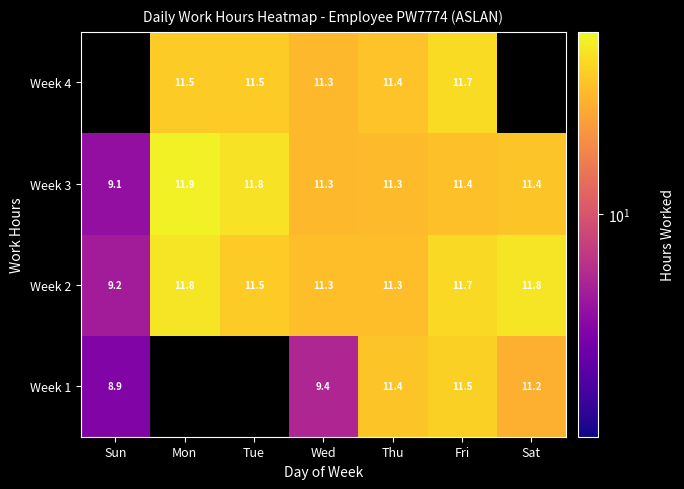

At which label does Week 3 first exceed 11?

Mon